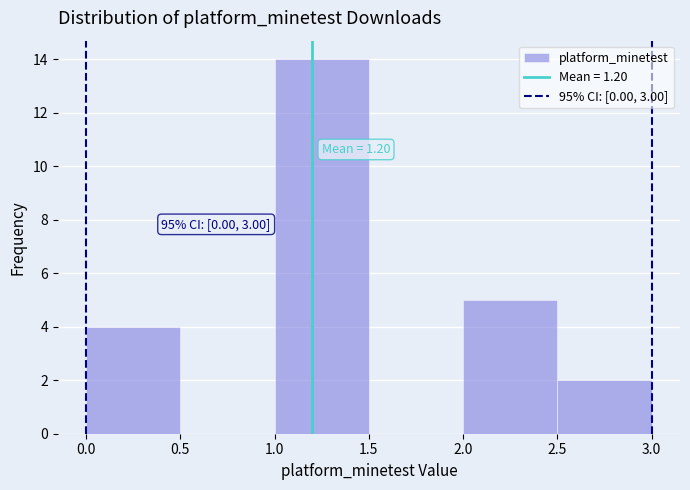

Over which range of the x-axis is the bar tallest?

1.0 to 1.5